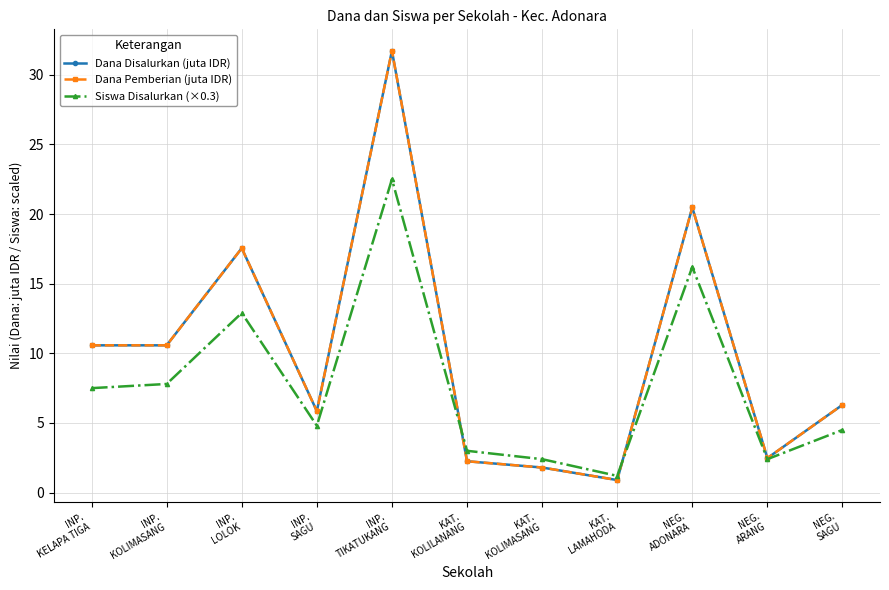

Reading left to right, extract all data points from this chart.

Dana Disalurkan (juta IDR): INP.
KELAPA TIGA=10.6	INP.
KOLIMASANG=10.6	INP.
LOLOK=17.6	INP.
SAGU=5.8	INP.
TIKATUKANG=31.7	KAT.
KOLILANANG=2.2	KAT.
KOLIMASANG=1.8	KAT.
LAMAHODA=0.9	NEG.
ADONARA=20.5	NEG.
ARANG=2.5	NEG.
SAGU=6.3
Dana Pemberian (juta IDR): INP.
KELAPA TIGA=10.6	INP.
KOLIMASANG=10.6	INP.
LOLOK=17.6	INP.
SAGU=5.8	INP.
TIKATUKANG=31.7	KAT.
KOLILANANG=2.2	KAT.
KOLIMASANG=1.8	KAT.
LAMAHODA=0.9	NEG.
ADONARA=20.5	NEG.
ARANG=2.5	NEG.
SAGU=6.3
Siswa Disalurkan (×0.3): INP.
KELAPA TIGA=7.5	INP.
KOLIMASANG=7.8	INP.
LOLOK=12.9	INP.
SAGU=4.8	INP.
TIKATUKANG=22.5	KAT.
KOLILANANG=3.0	KAT.
KOLIMASANG=2.4	KAT.
LAMAHODA=1.2	NEG.
ADONARA=16.2	NEG.
ARANG=2.4	NEG.
SAGU=4.5